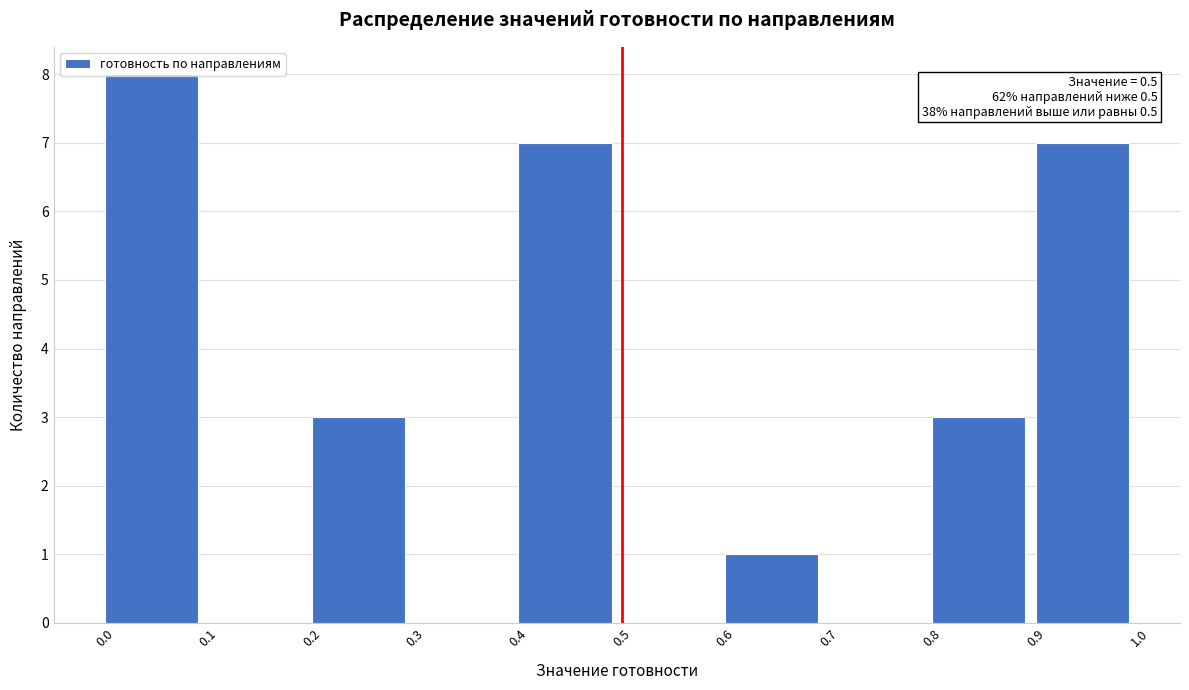

Over which range of the x-axis is the bar tallest?

0.0 to 0.1